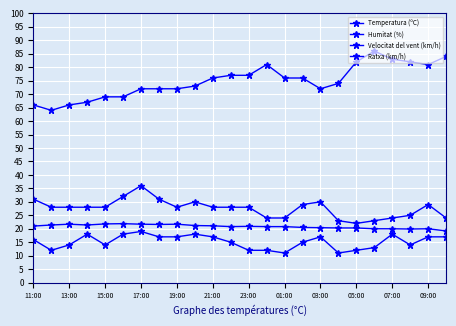

Is this an area chart (filled region under the line)?

No